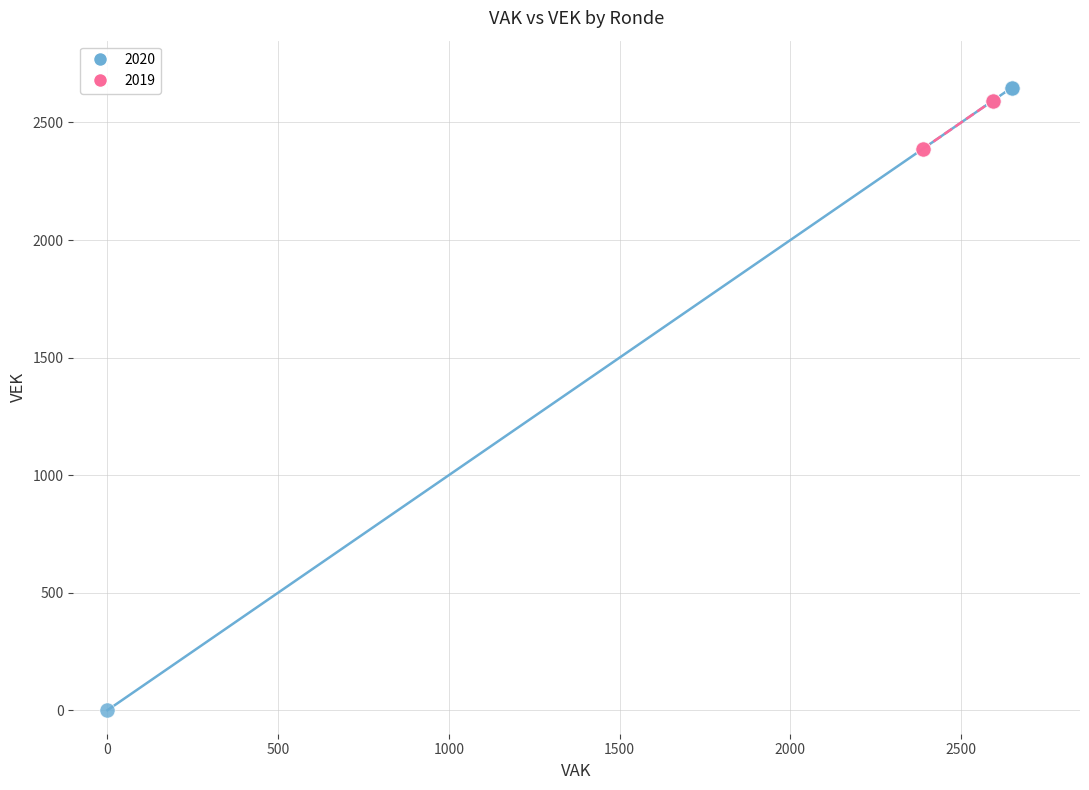

What are all the series names shown in the legend?

2020, 2019